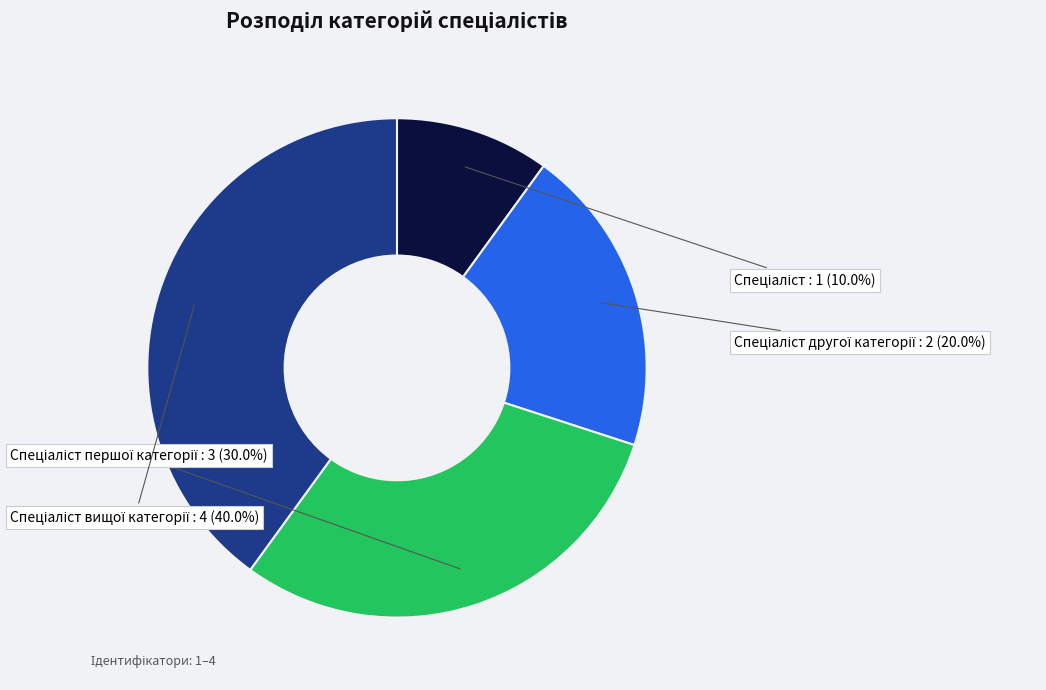

Does any single category account for the majority?

No